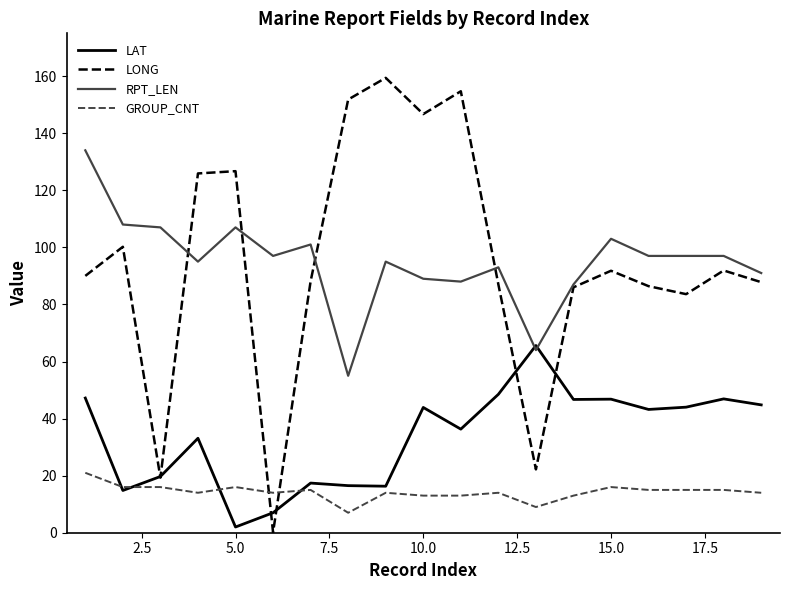

True or false: RPT_LEN has more than 0 interior local peaks.

True